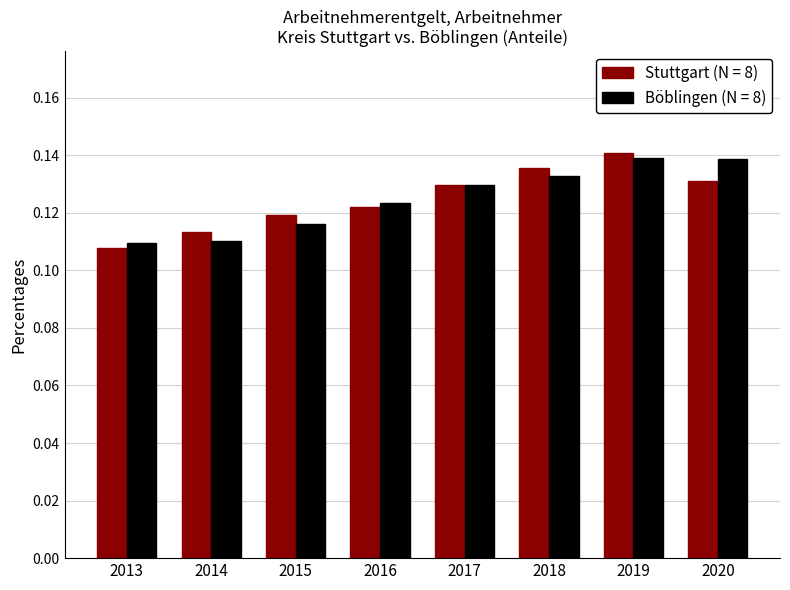

Is it true that Stuttgart (N = 8) equals 0.2 at 2019?

False